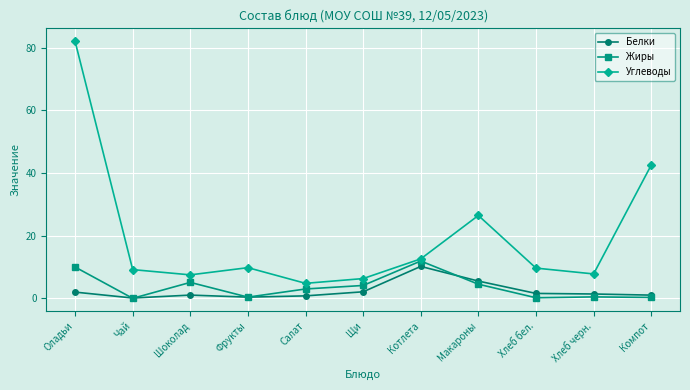

How many lines are shown in the chart?

3